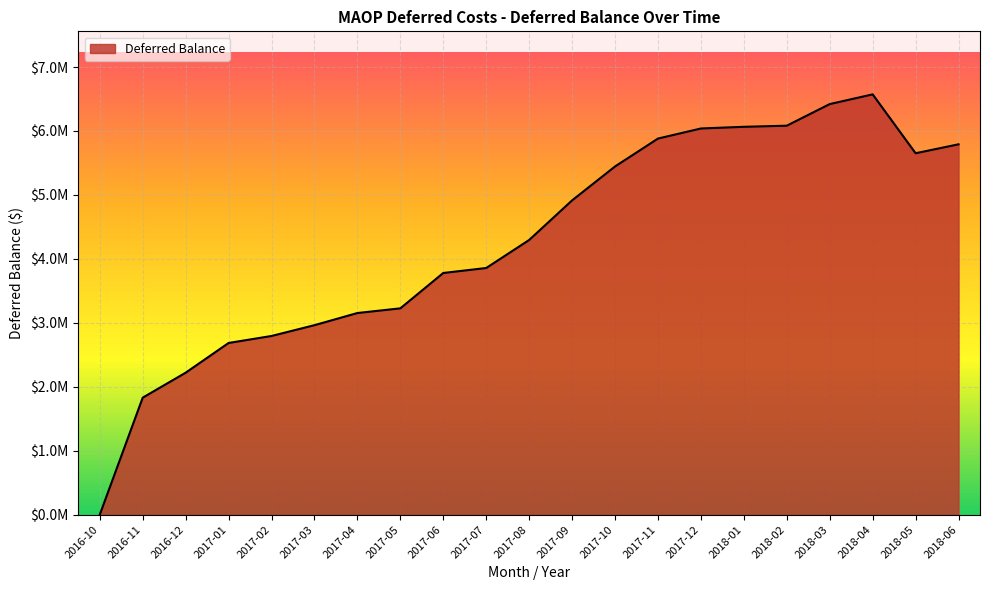

Reading left to right, list all the values displayed in this chart.

0.0	1829584.3	2219857.1	2684719.5	2794101.5	2963038.3	3153106.6	3226216.1	3779223.9	3857071.0	4295175.3	4914422.7	5444770.0	5881020.5	6038694.5	6064955.7	6082352.1	6420363.7	6572098.2	5651597.5	5791227.0